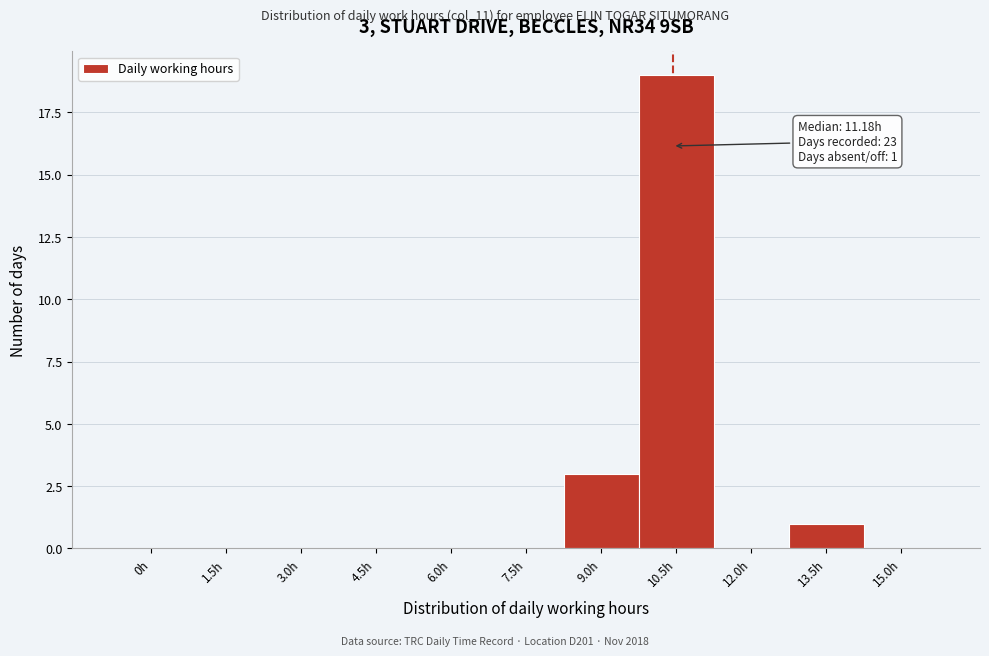

Reading right to left, what are all the values shown in this chart?

15.0h=0	13.5h=1	12.0h=0	10.5h=19	9.0h=3	7.5h=0	6.0h=0	4.5h=0	3.0h=0	1.5h=0	0h=0